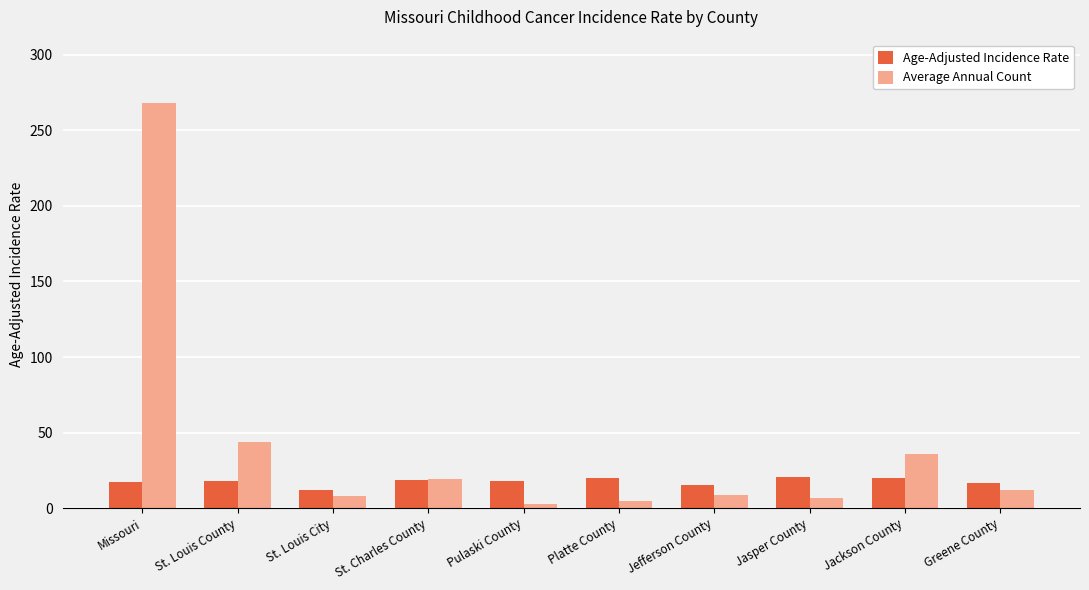

Does the chart contain stacked bars?

No